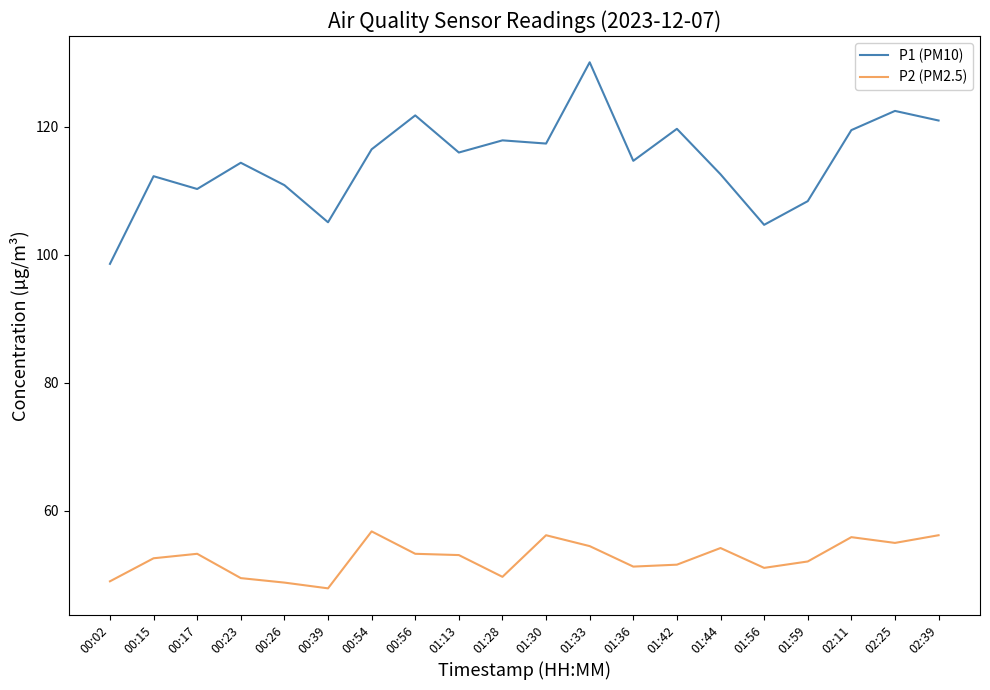

The P2 (PM2.5) series shows 53.3 at 00:56. True or false?

True